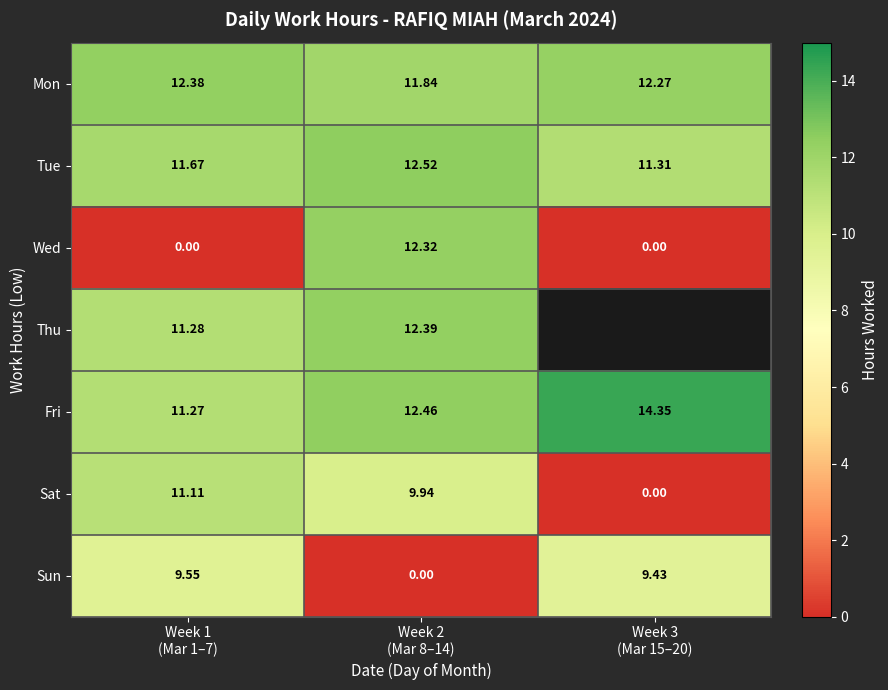

Which has a higher value, Week 3
(Mar 15–20) or Week 1
(Mar 1–7)?

Week 1
(Mar 1–7)